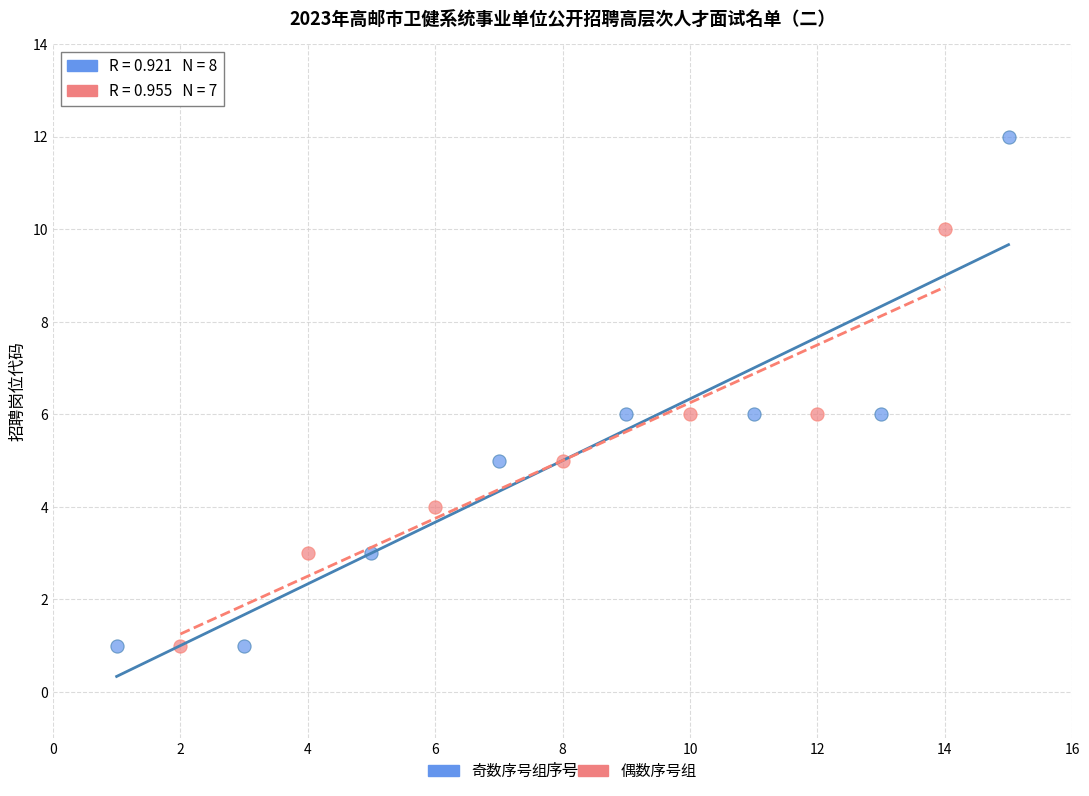

Which series has the widest spread of Y values?

奇数序号组